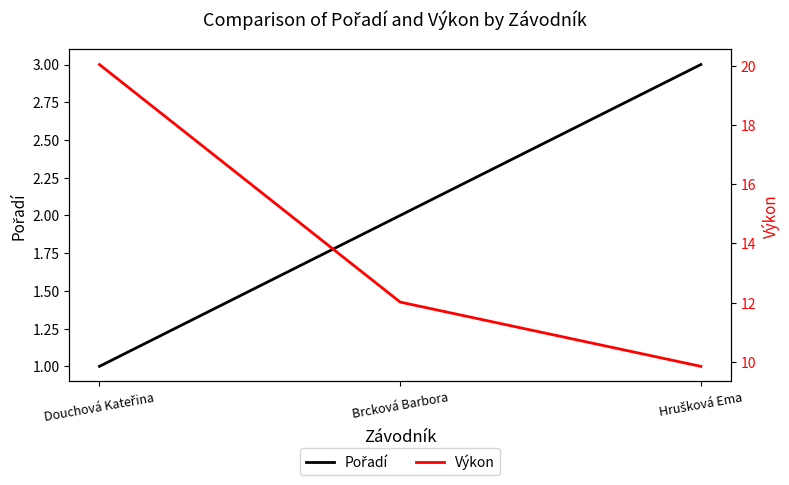

At Hrušková Ema, list the series in order from largest to smallest.

Výkon, Pořadí